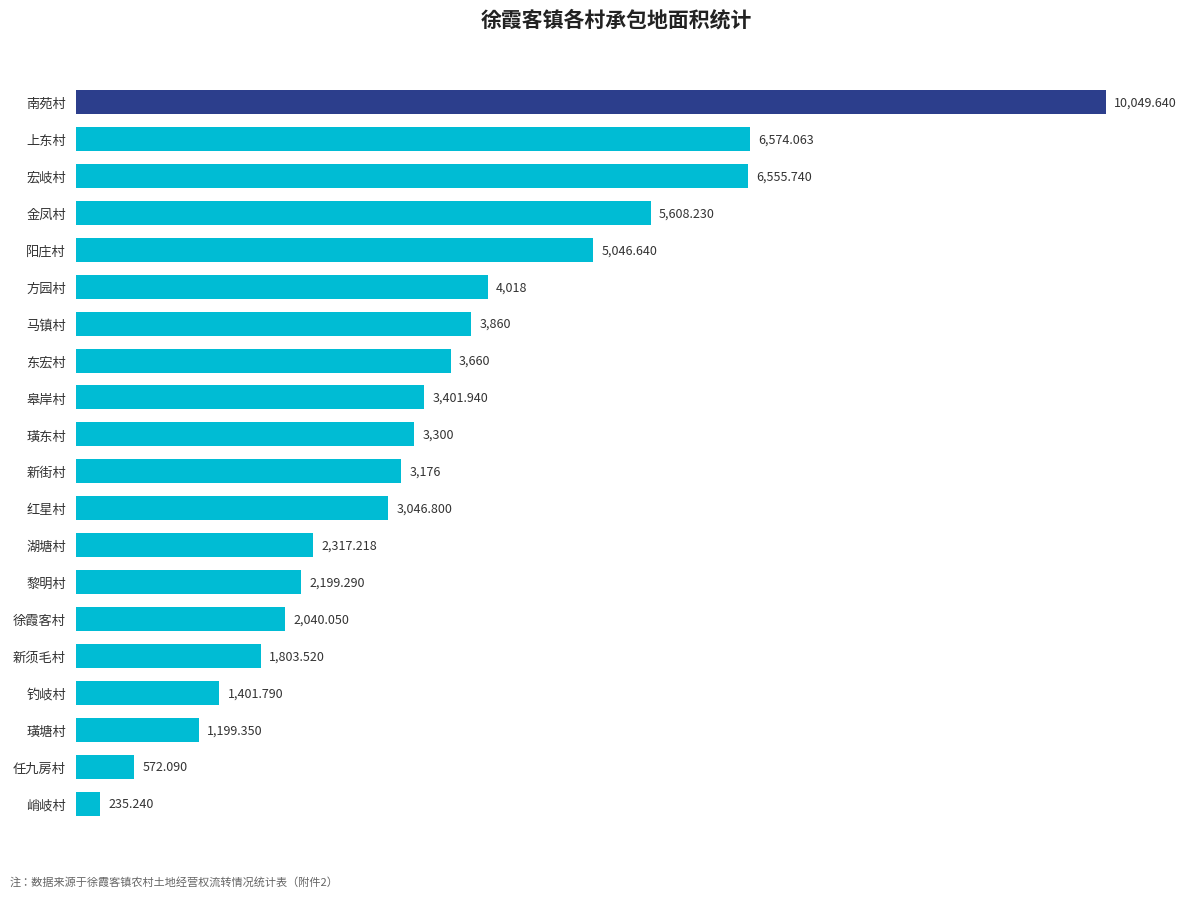

List the labels in order of value, largest first.

南苑村, 上东村, 宏岐村, 金凤村, 阳庄村, 方园村, 马镇村, 东宏村, 皋岸村, 璜东村, 新街村, 红星村, 湖塘村, 黎明村, 徐霞客村, 新须毛村, 钓岐村, 璜塘村, 任九房村, 峭岐村